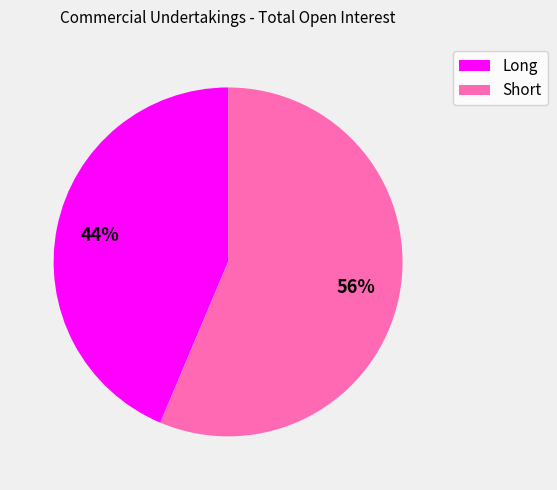

Which has a higher value, Short or Long?

Short